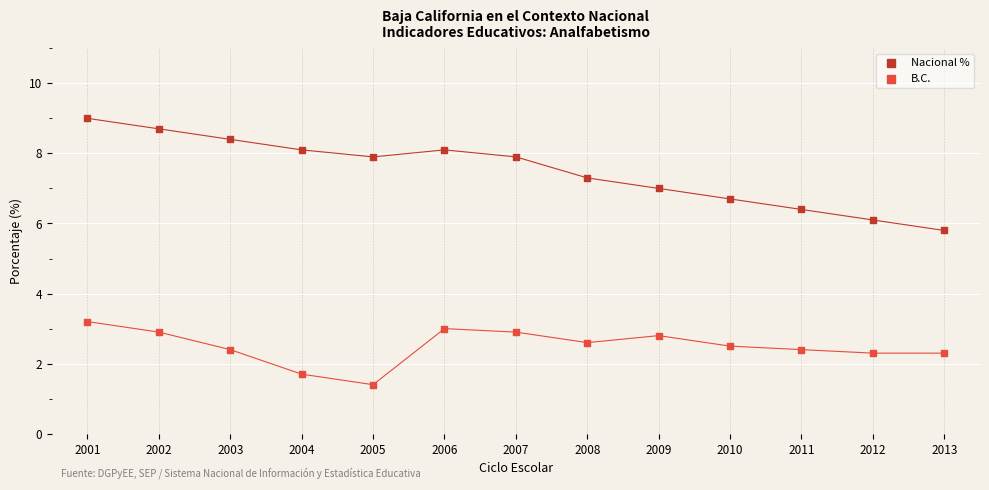

Which series contains the highest Y value?

Nacional %